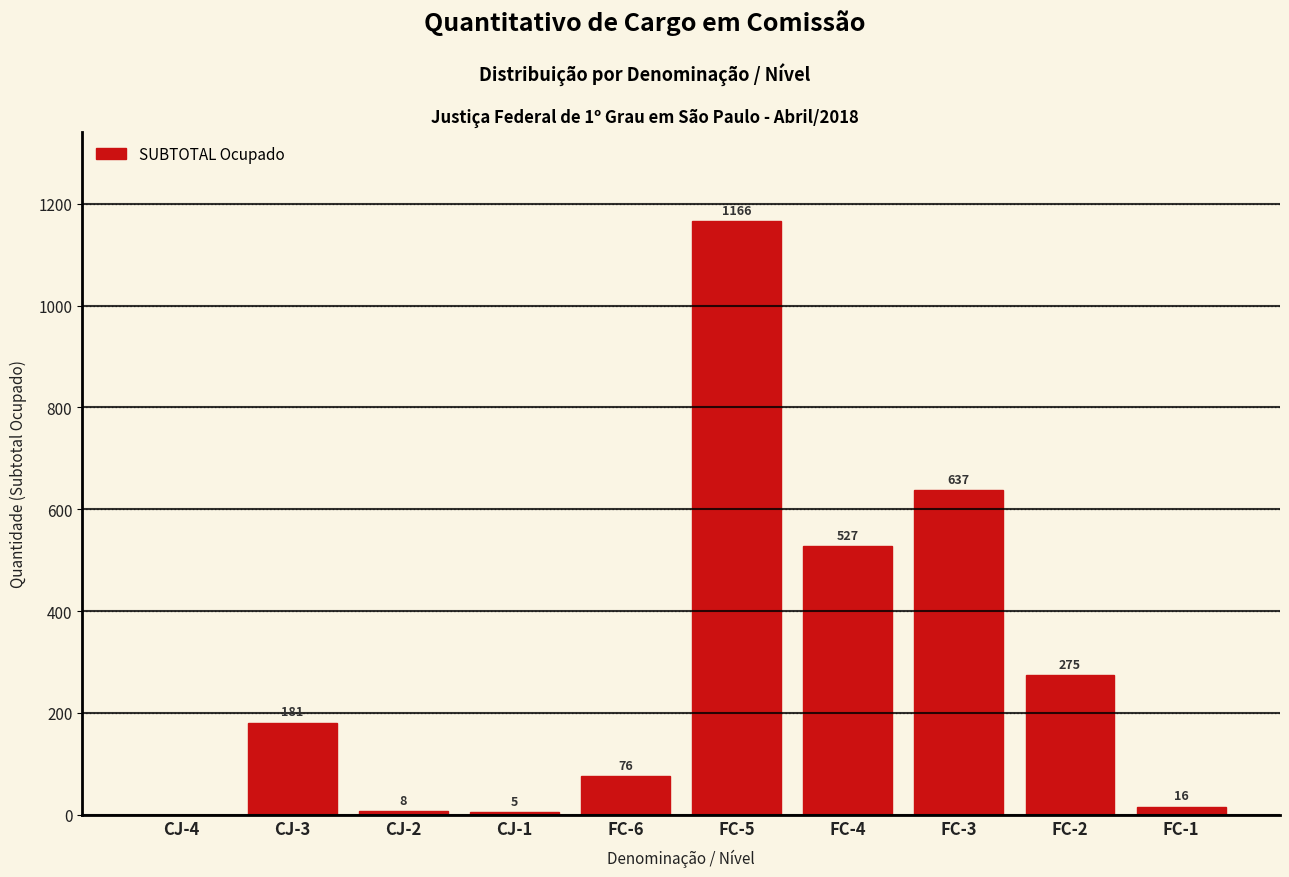

Reading left to right, transcribe all the data shown in this chart.

CJ-4=0	CJ-3=181	CJ-2=8	CJ-1=5	FC-6=76	FC-5=1166	FC-4=527	FC-3=637	FC-2=275	FC-1=16